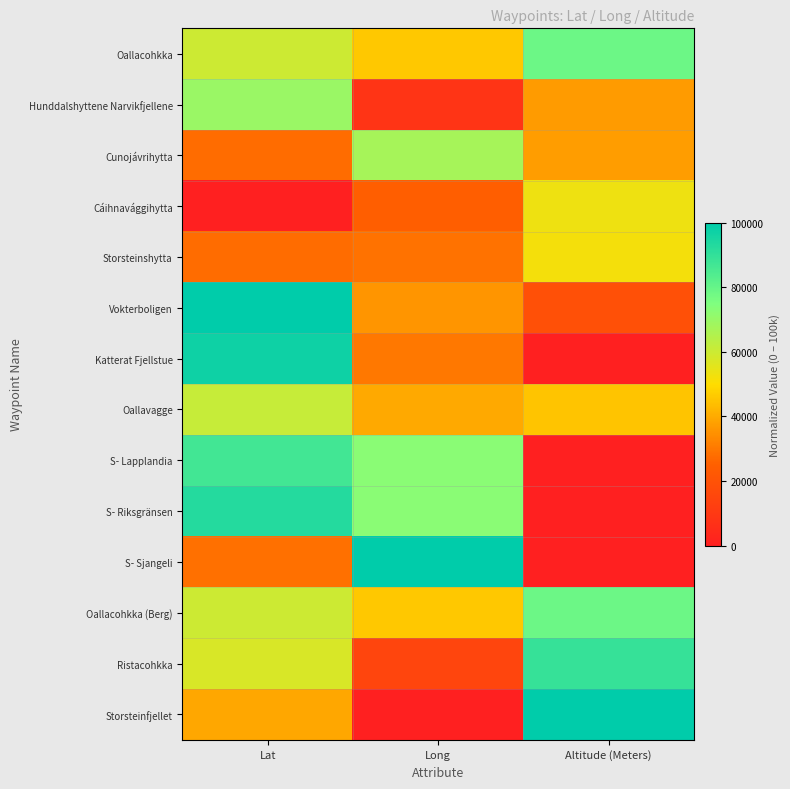

Which label corresponds to the largest value in the chart?

Lat